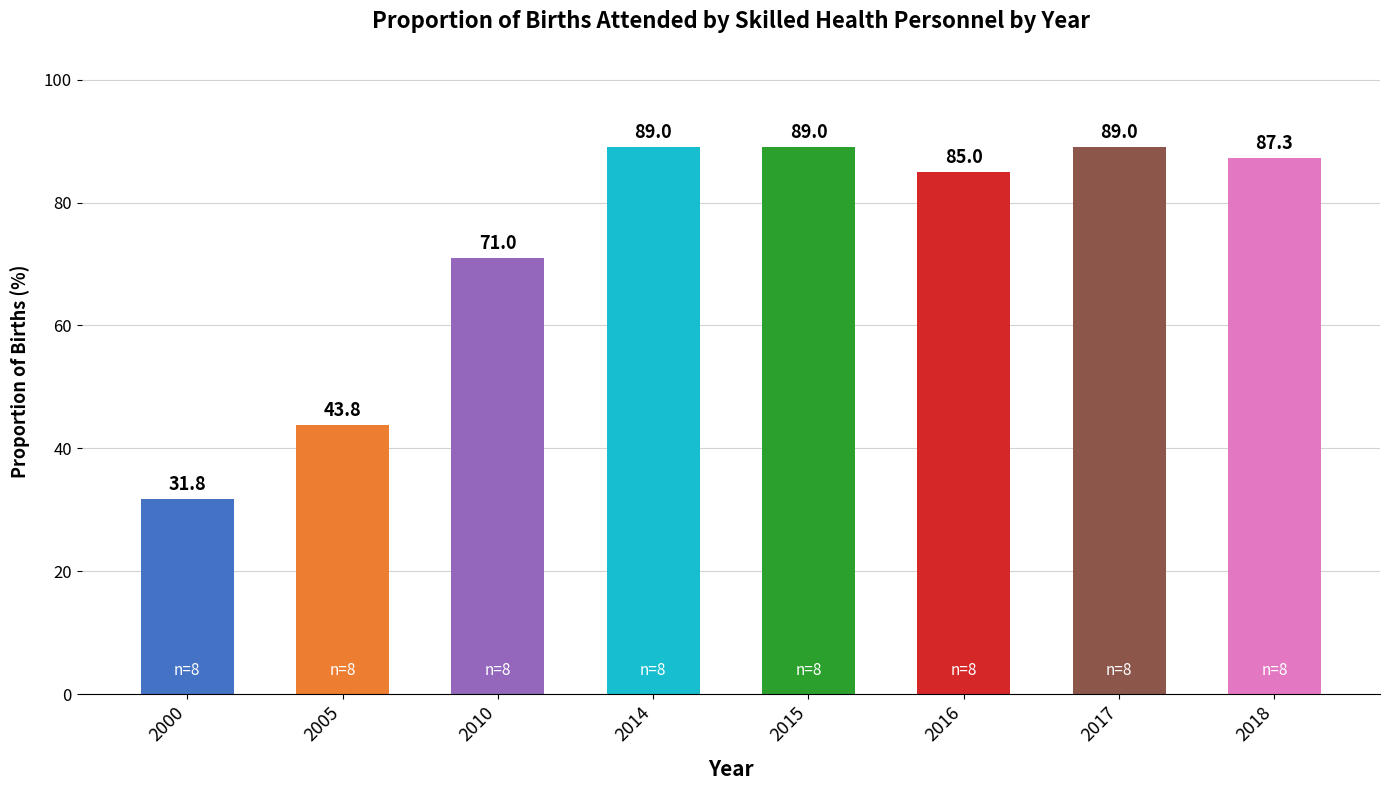

What is the difference between the maximum and minimum values?

57.2